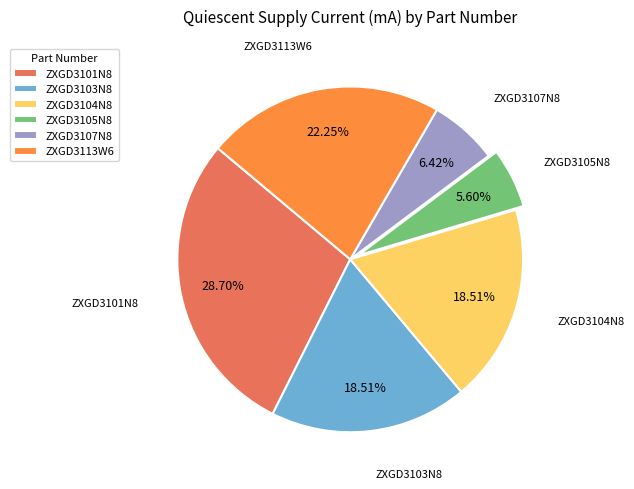

What is the smallest slice in the pie chart?

ZXGD3105N8